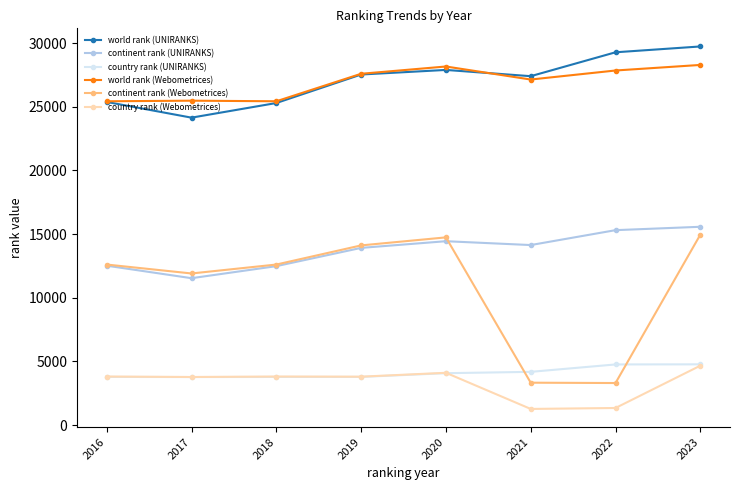

What is the maximum value shown in the chart?

29734